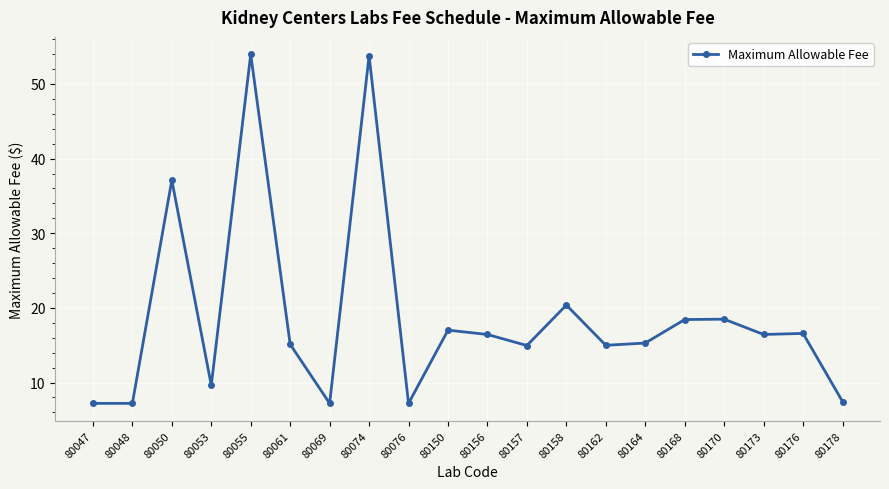

Is it true that the value at 80157 is 8.7?

False